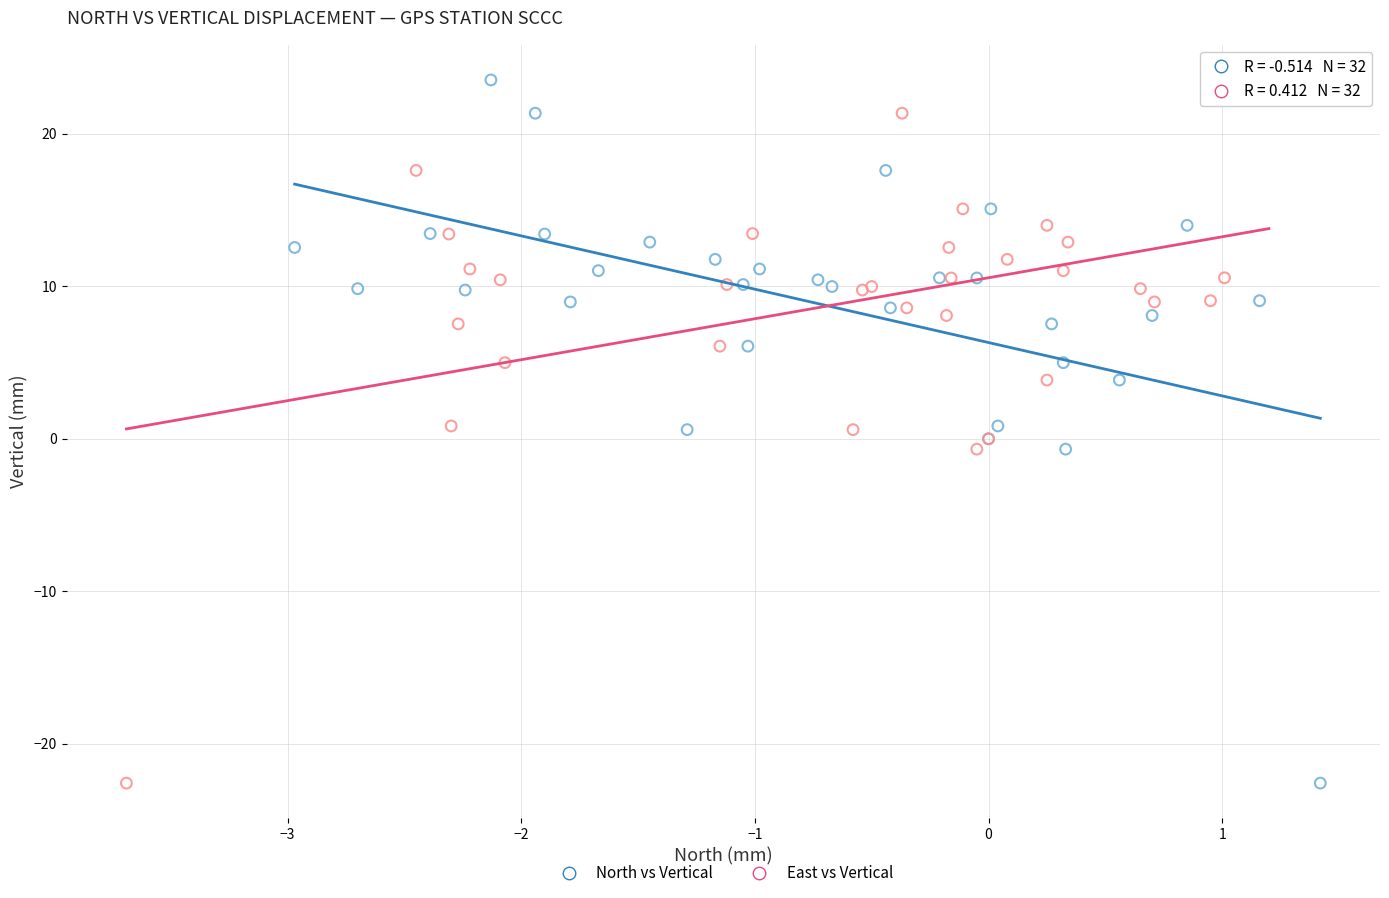

What are all the series names shown in the legend?

North vs Vertical, East vs Vertical